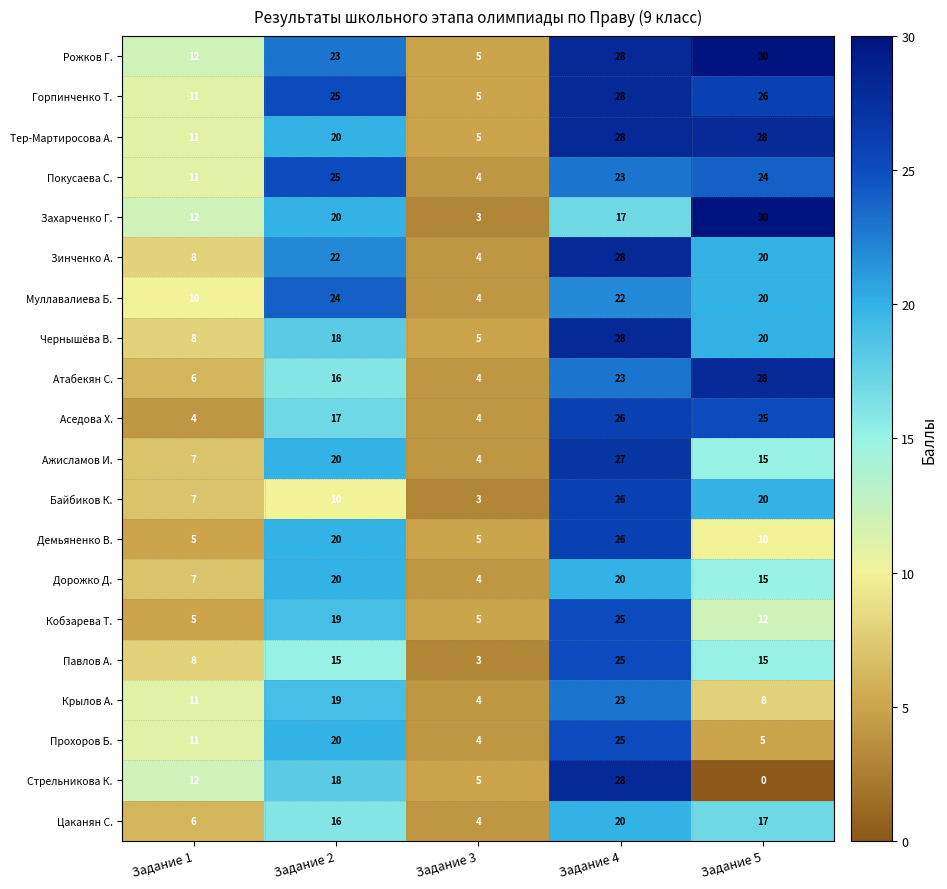

How many categories are shown in the chart?

5